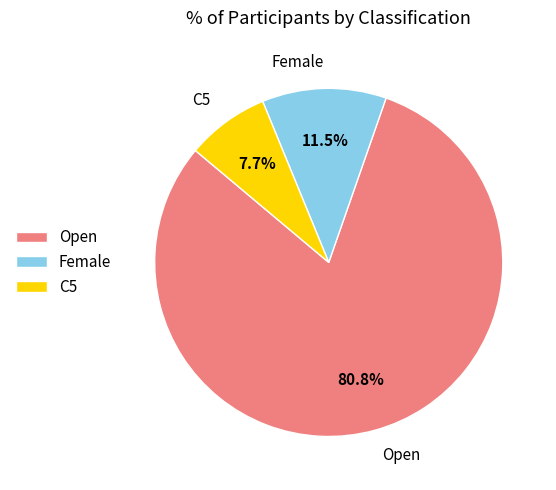

How many segments does this pie chart have?

3